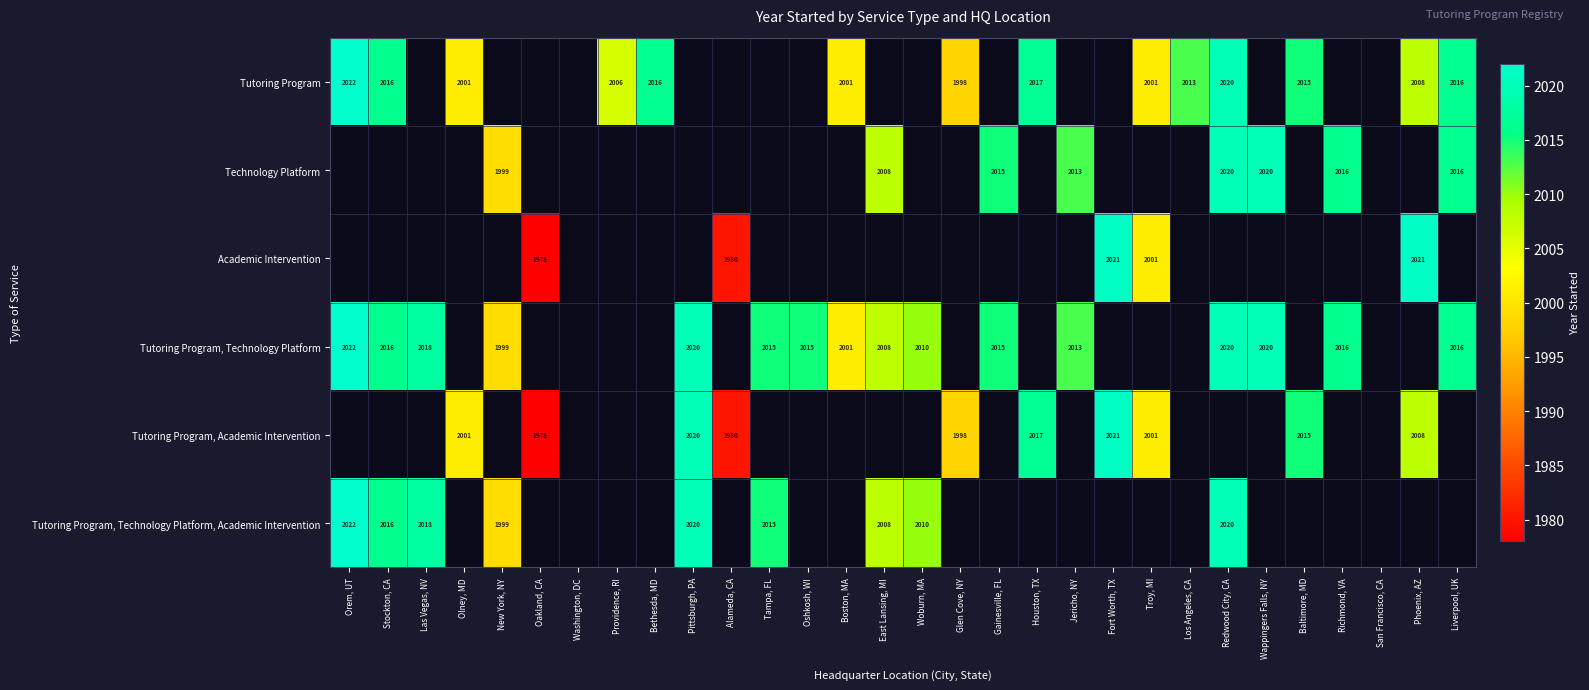

Is it true that Tutoring Program, Technology Platform equals 2015 at Tampa, FL?

True